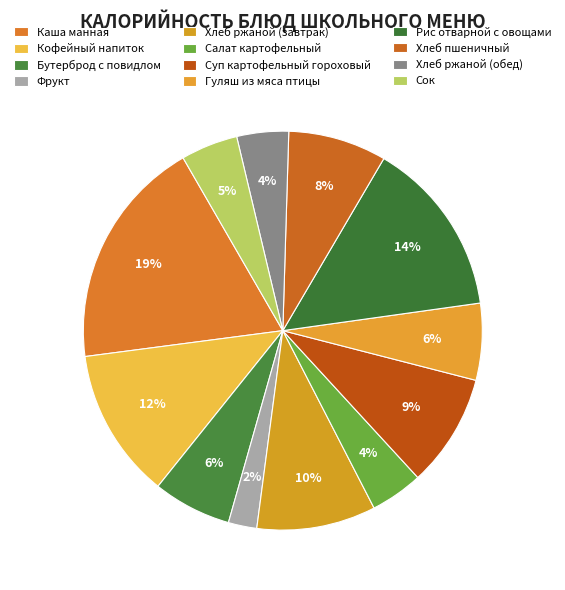

Count the number of slices in the pie.

12